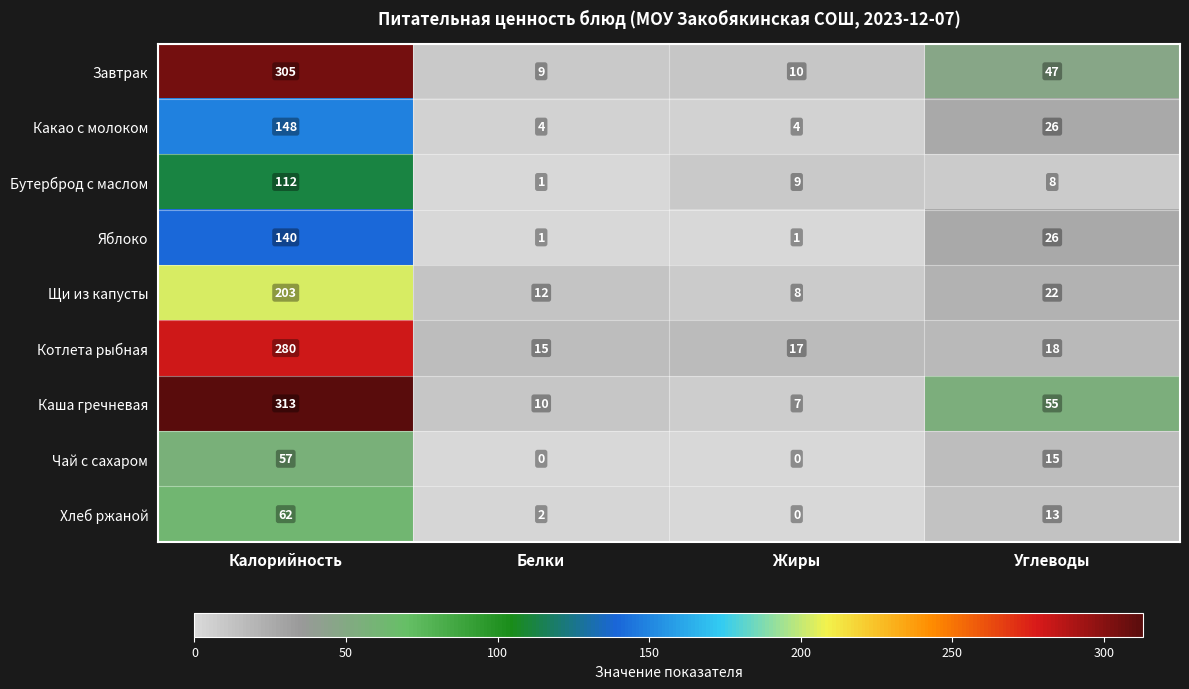

At Калорийность, list the series in order from smallest to largest.

Чай с сахаром, Хлеб ржаной, Бутерброд с маслом, Яблоко, Какао с молоком, Щи из капусты, Котлета рыбная, Завтрак, Каша гречневая